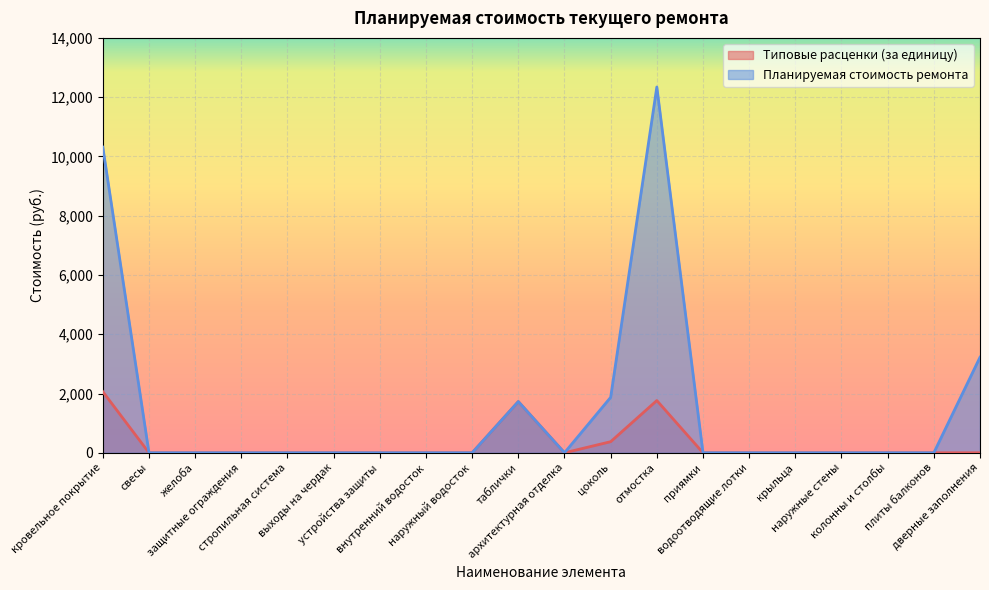

True or false: Планируемая стоимость ремонта and Типовые расценки (за единицу) cross at least once.

False